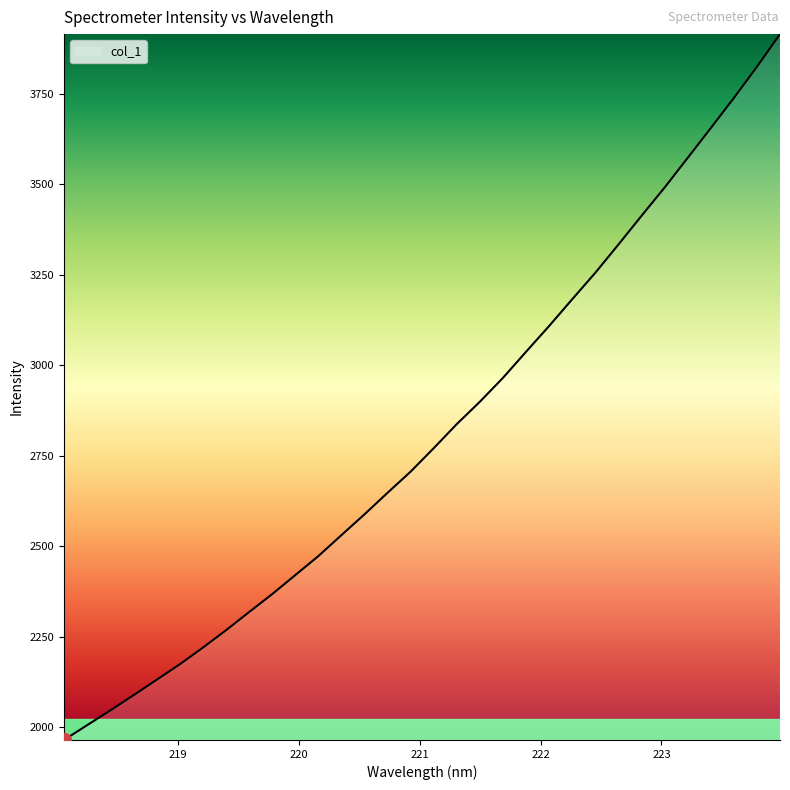

What is the minimum value shown in the chart?

1964.3